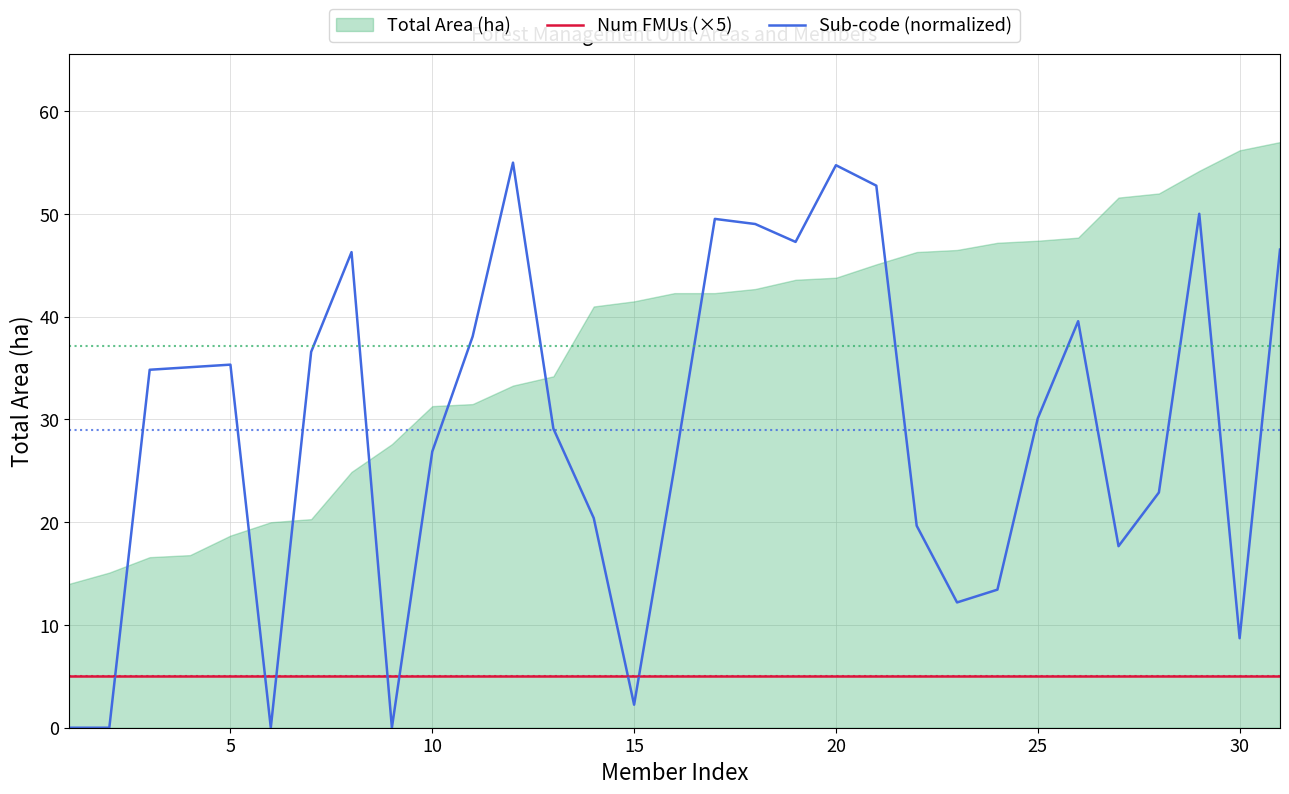

Does the chart display data point markers on the line(s)?

No